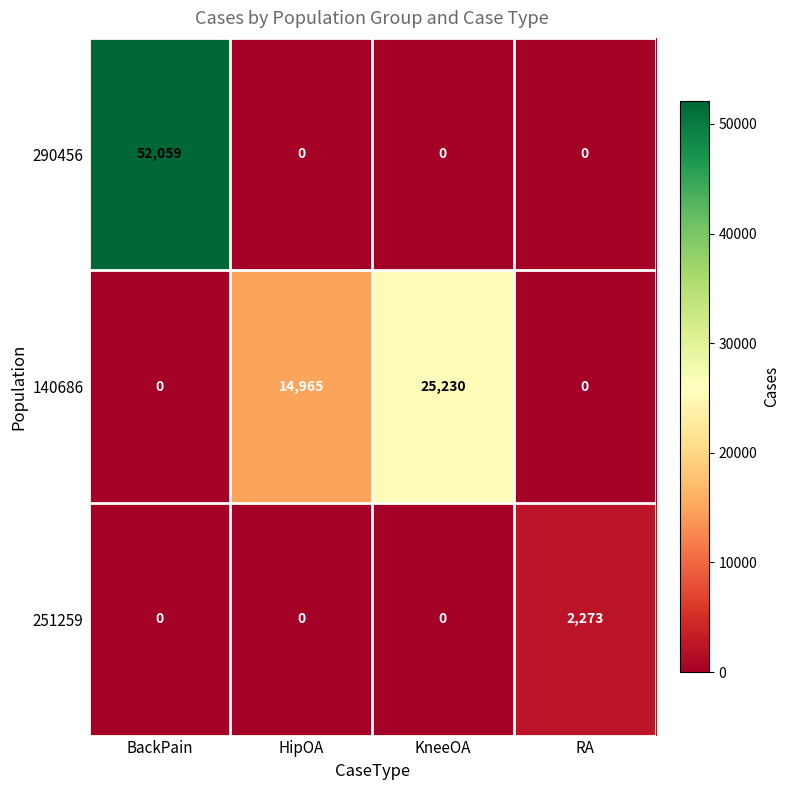

Between BackPain and HipOA, which series saw the biggest shift?

290456